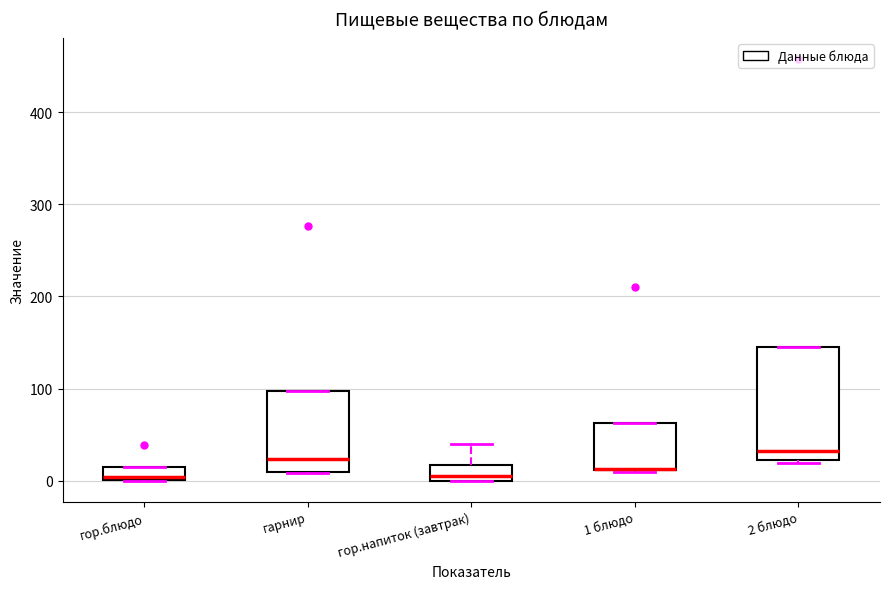

Where is the lower edge of the box for 2 блюдо on the y-axis? The values are not printed on the chart, so give them approximately, as read against the axis.

20